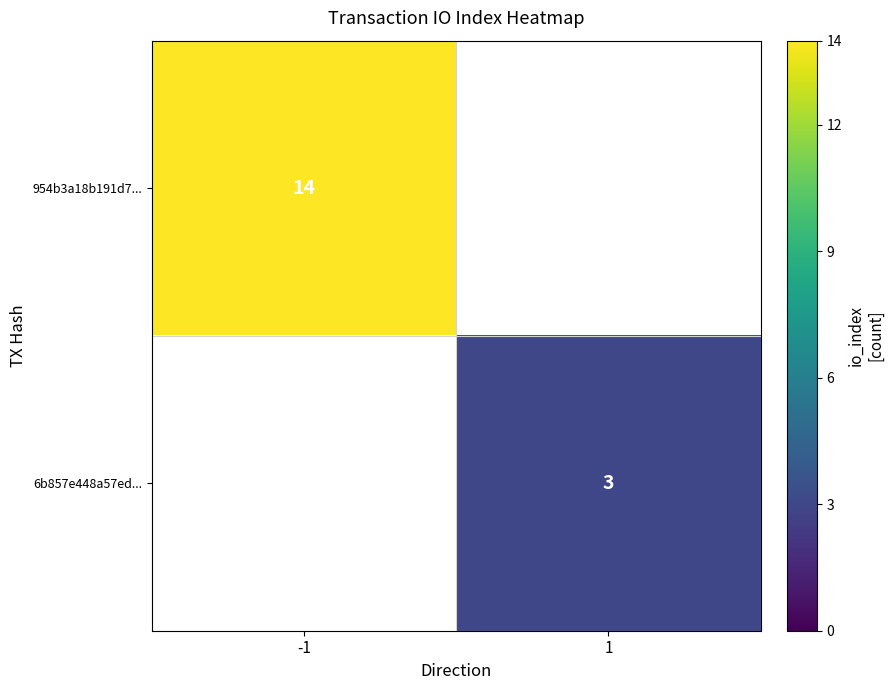

At how many categories does at least one series exceed 9?

1